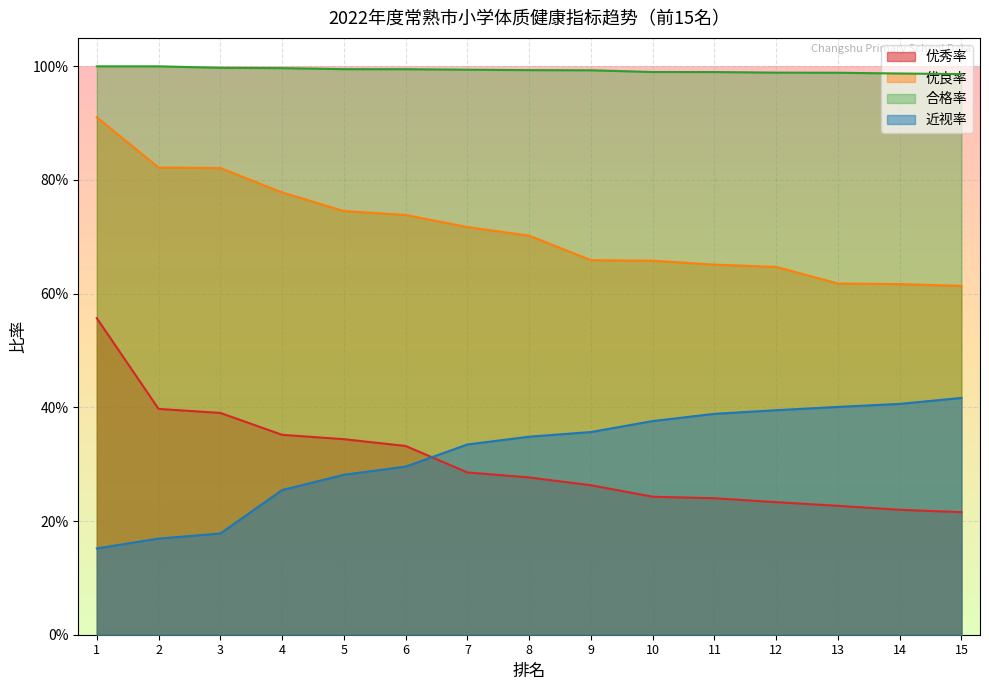

Which category has the highest value in the 优秀率 series?

1